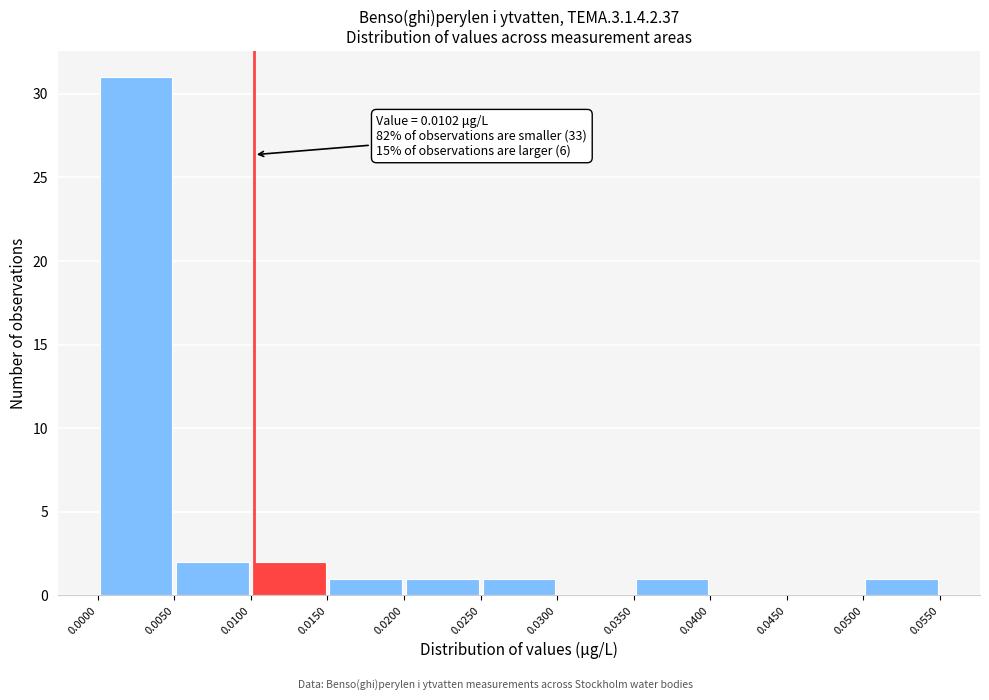

Which range on the x-axis has the tallest bar?

0.0000 to 0.0050